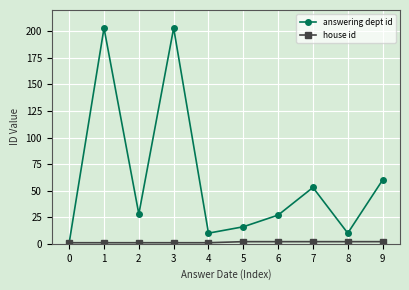

At which category does answering dept id reach its first local valley?

2